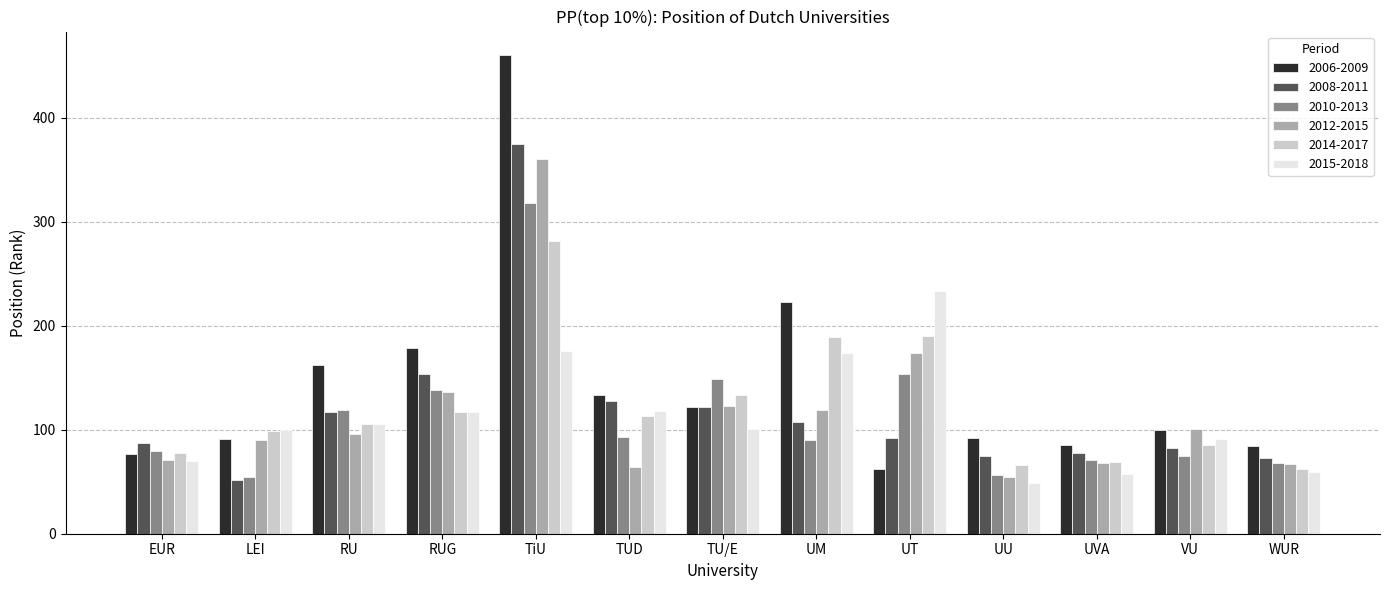

What is the smallest value displayed?

49